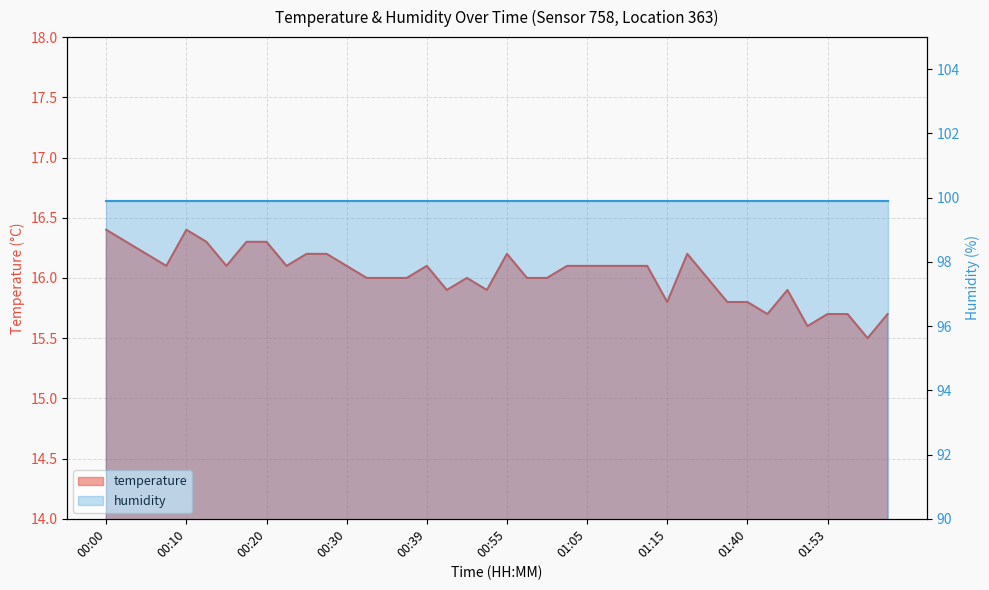

What is the difference between the values at 00:58 and 01:53?

0.3